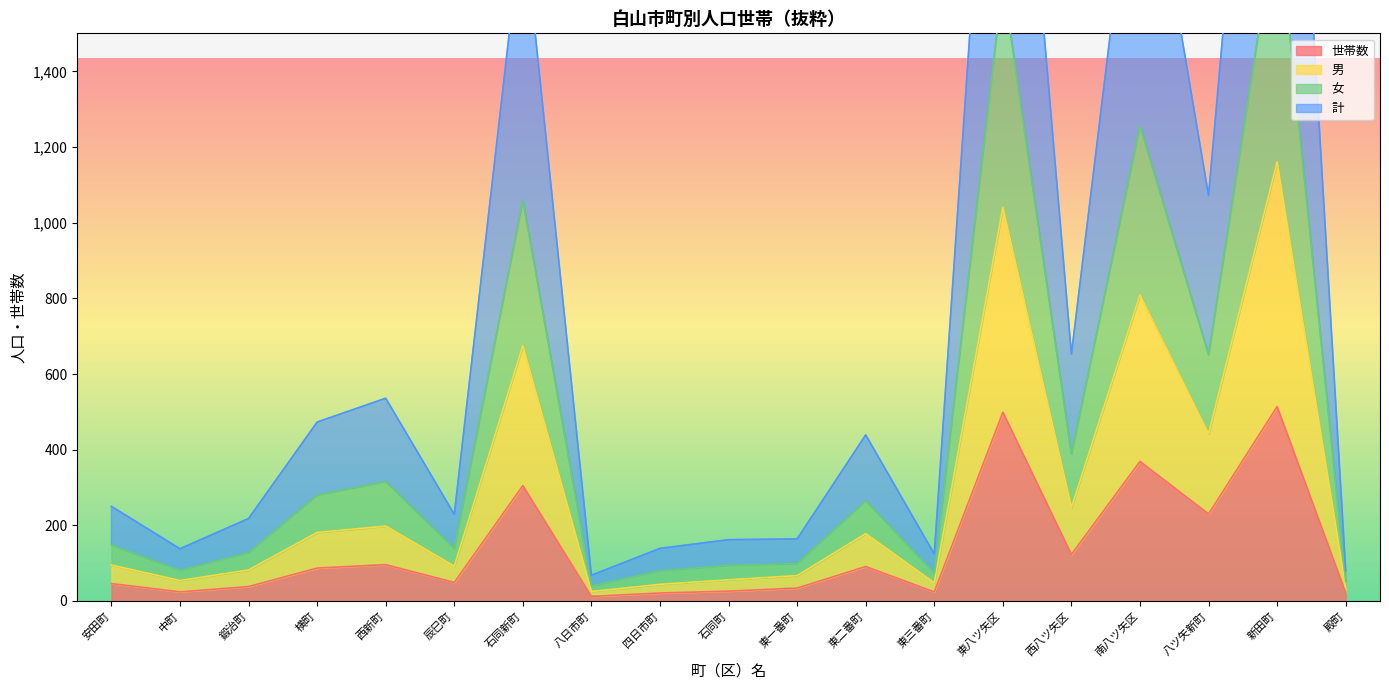

True or false: 男 and 世帯数 intersect in this chart.

False